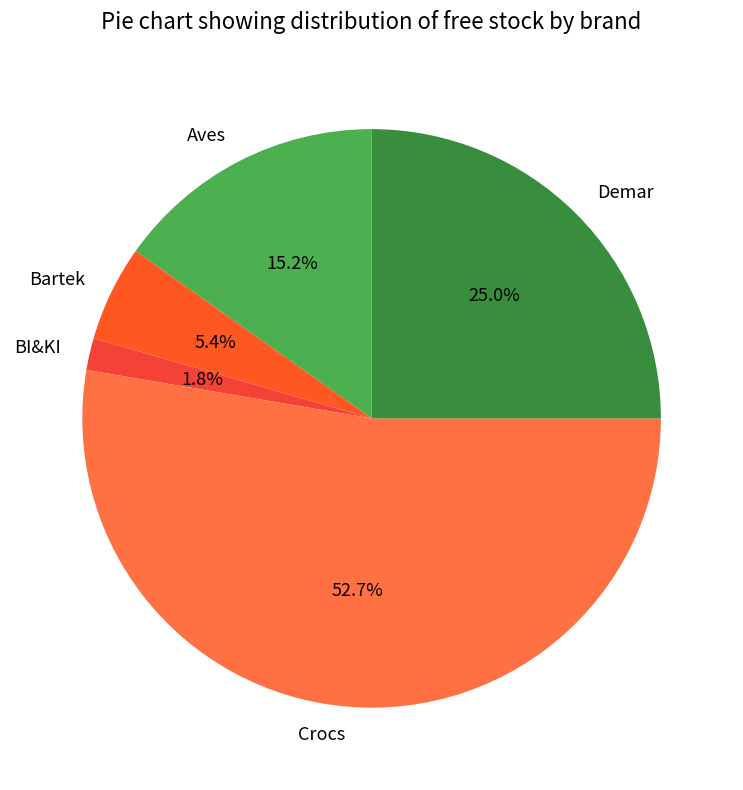

What percentage do Bartek and Crocs together represent?

58.0%